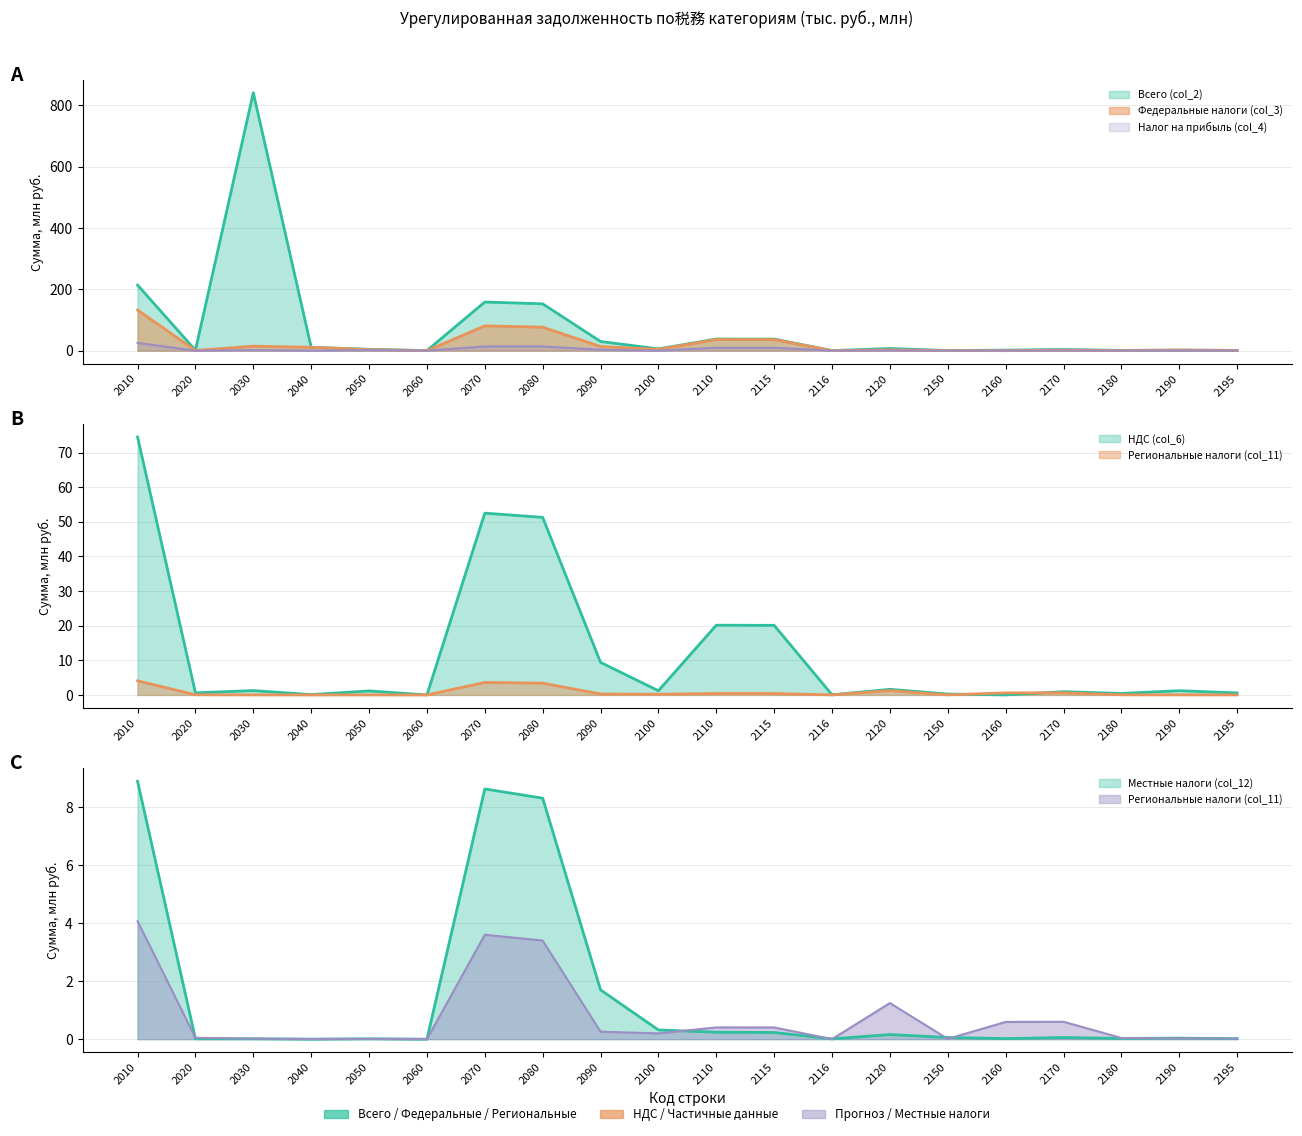

Between 2170 and 2050, which is larger?

2050